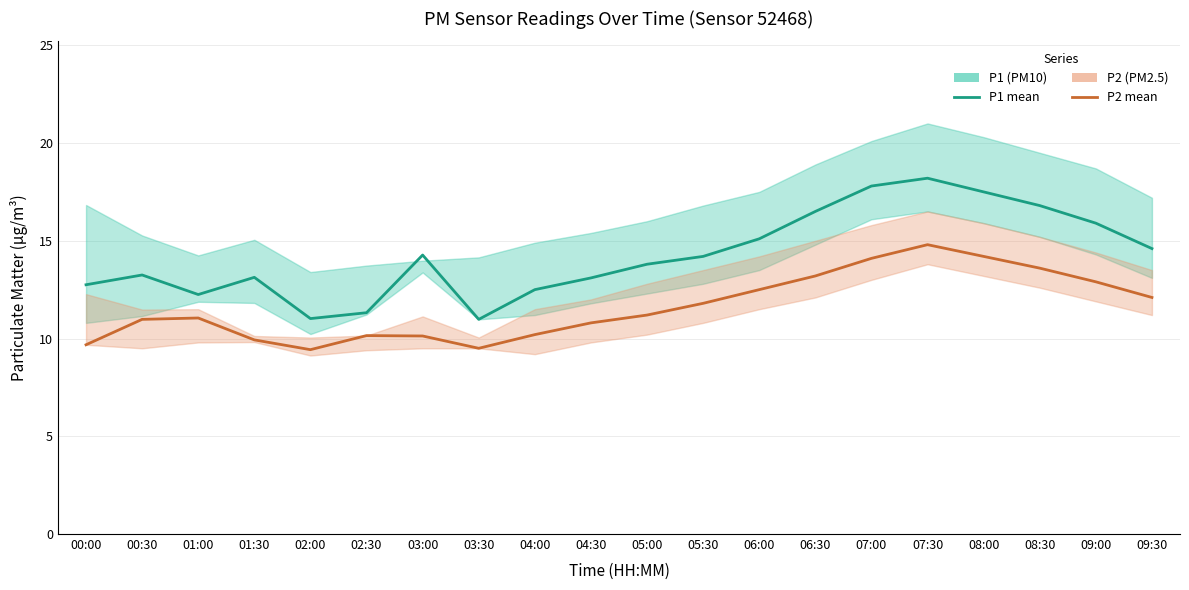

The P2 (PM2.5) series shows 14.1 at 07:00. True or false?

True